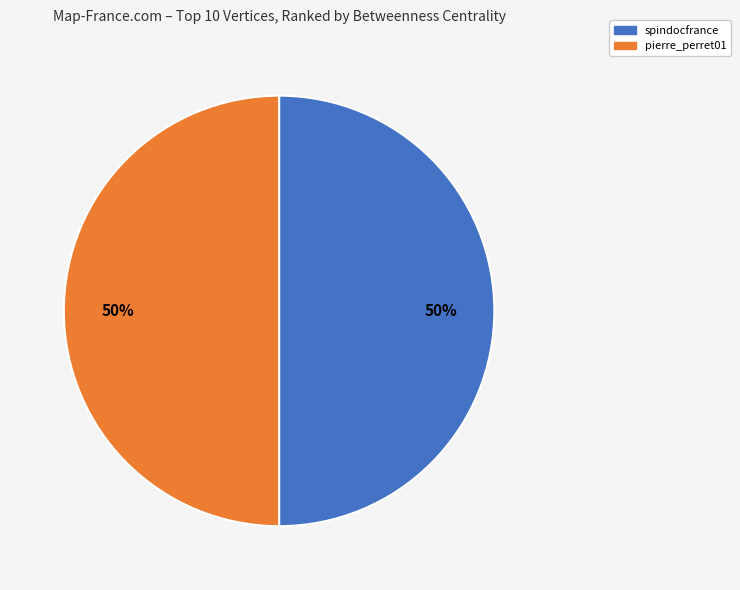

How many slices are in this pie chart?

2